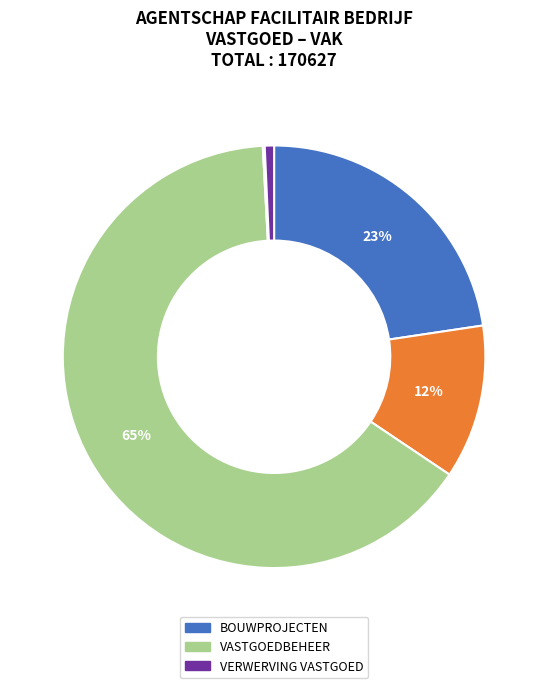

Is there any slice that represents more than half of the pie?

Yes